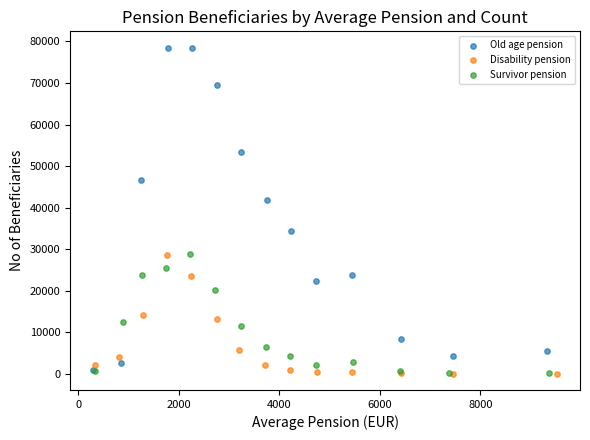

Which series has the largest Y range (max minus min)?

Old age pension